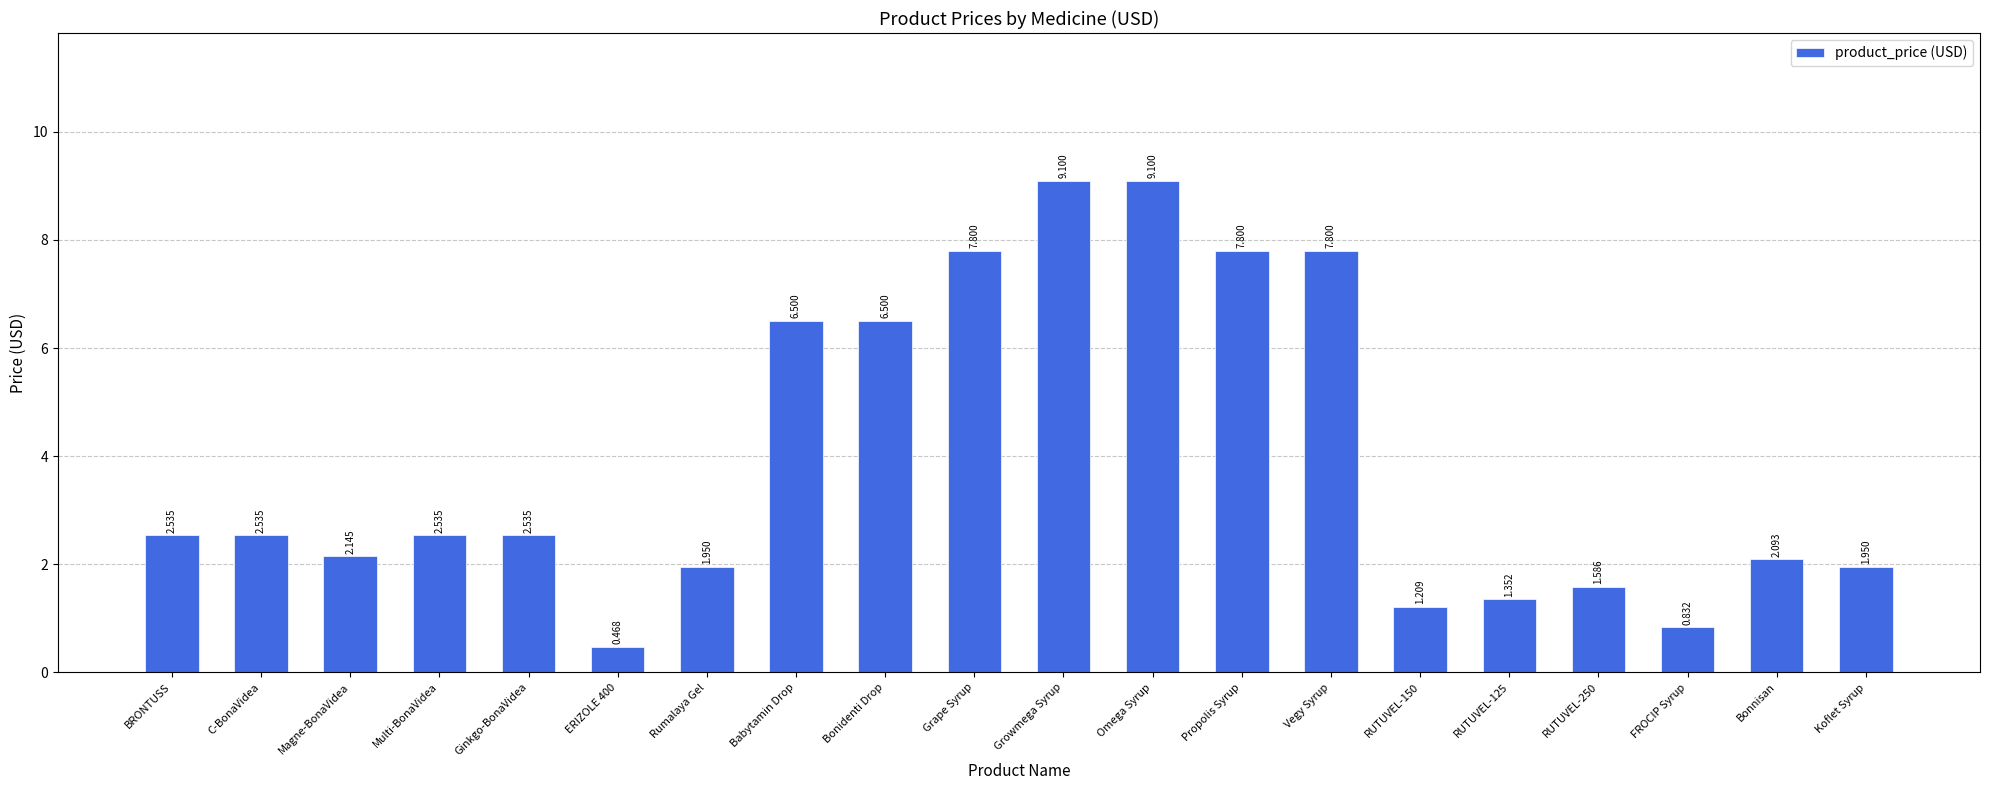

At which label does the data first exceed 2?

BRONTUSS